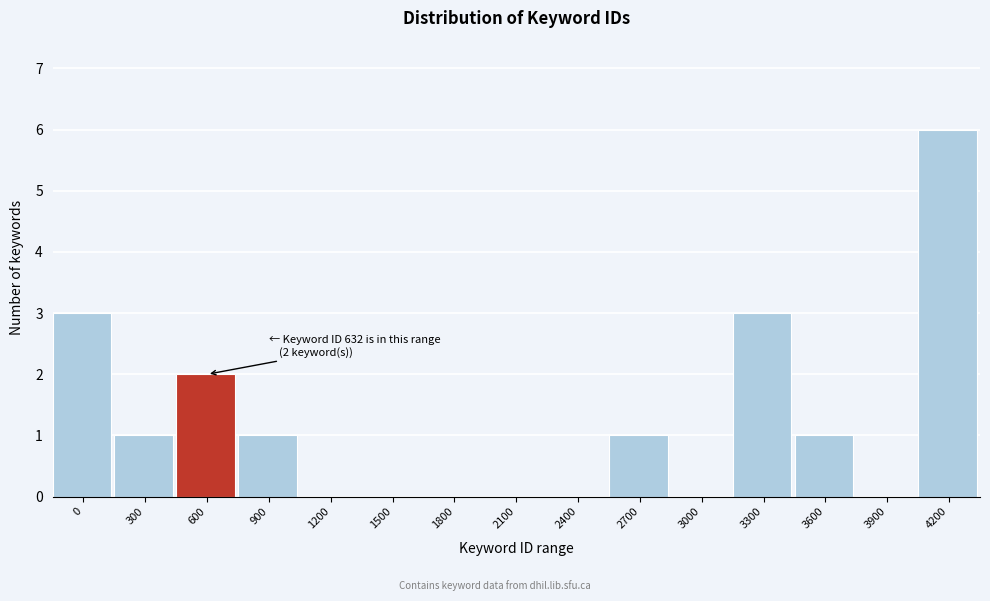

Reading right to left, list all the values displayed in this chart.

4200=6	3900=0	3600=1	3300=3	3000=0	2700=1	2400=0	2100=0	1800=0	1500=0	1200=0	900=1	600=2	300=1	0=3